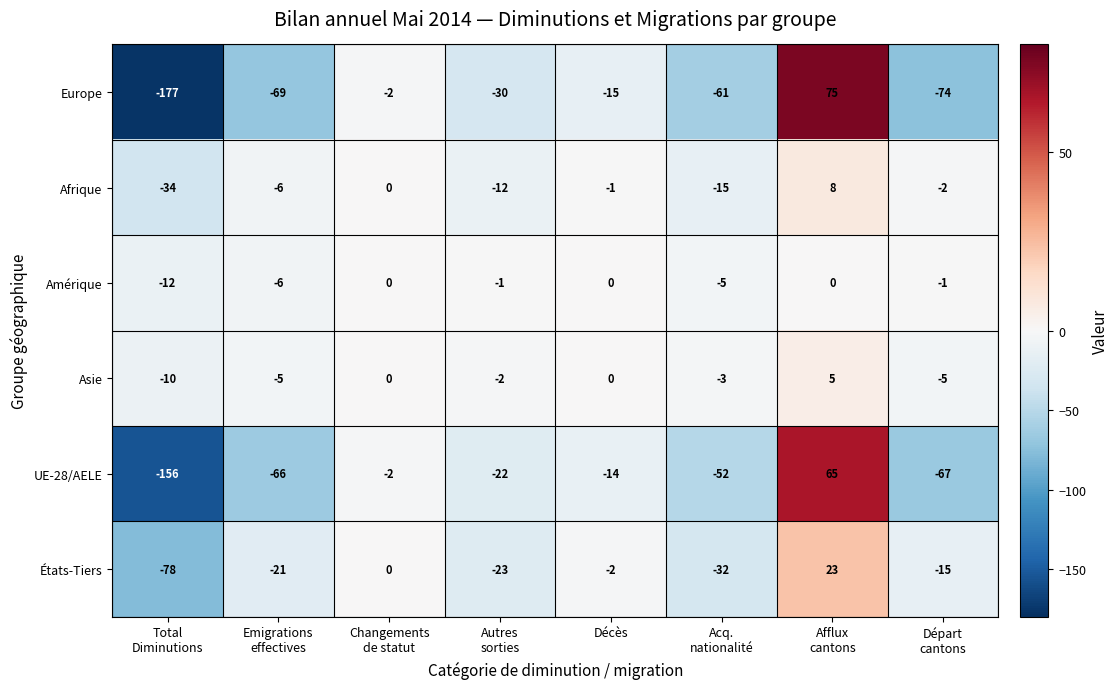

What is the minimum value for Asie?

-10